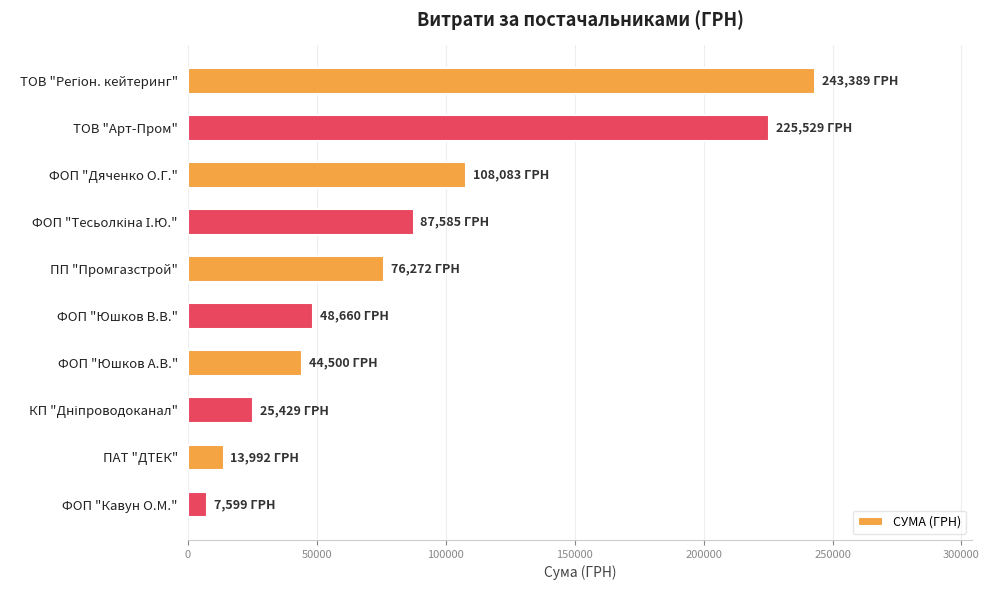

What is the maximum value shown in the chart?

243389.2